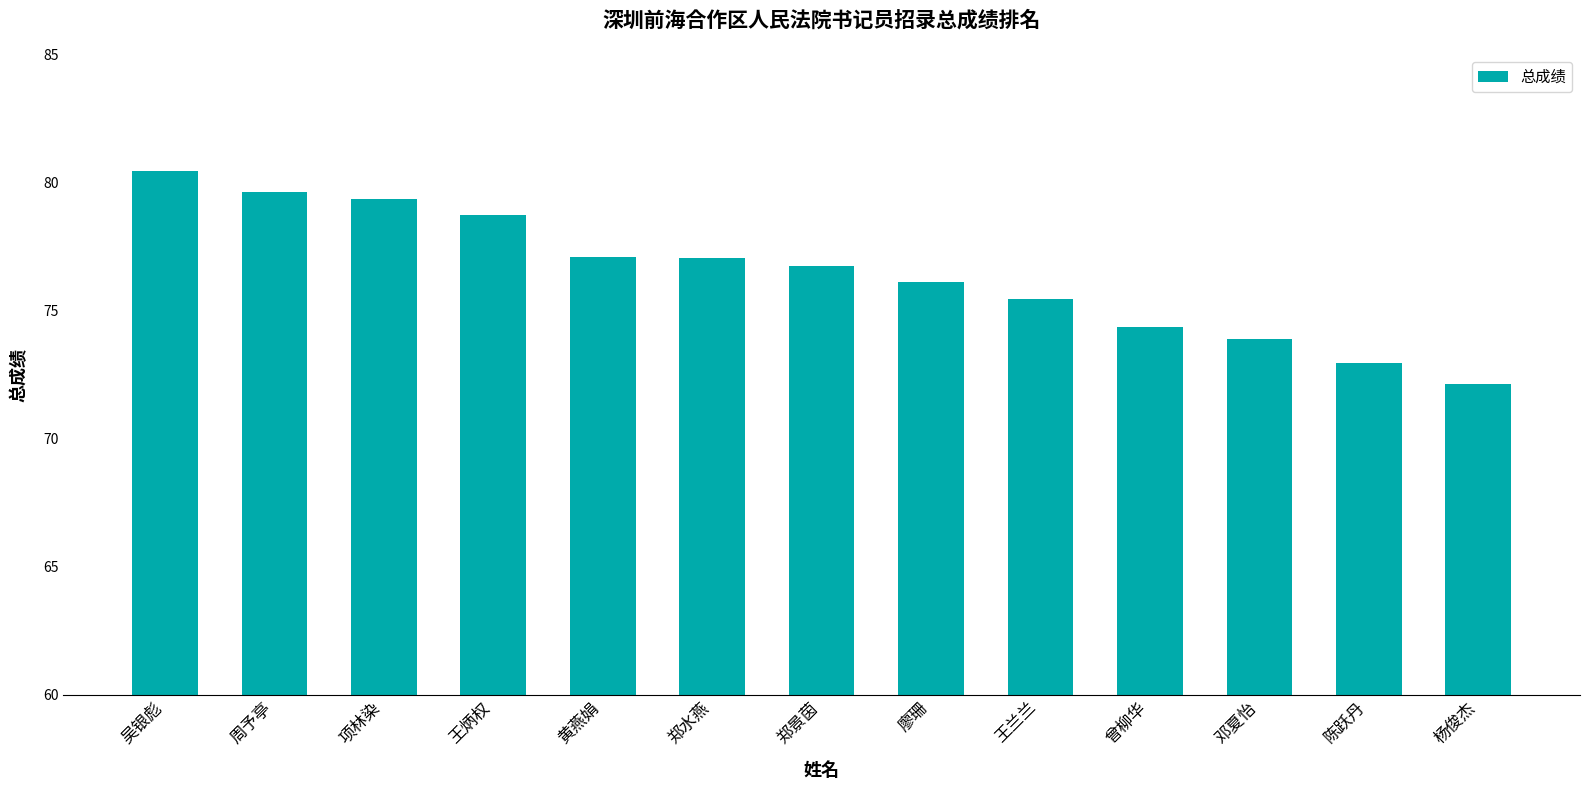

Count the number of values greater than 76.

8